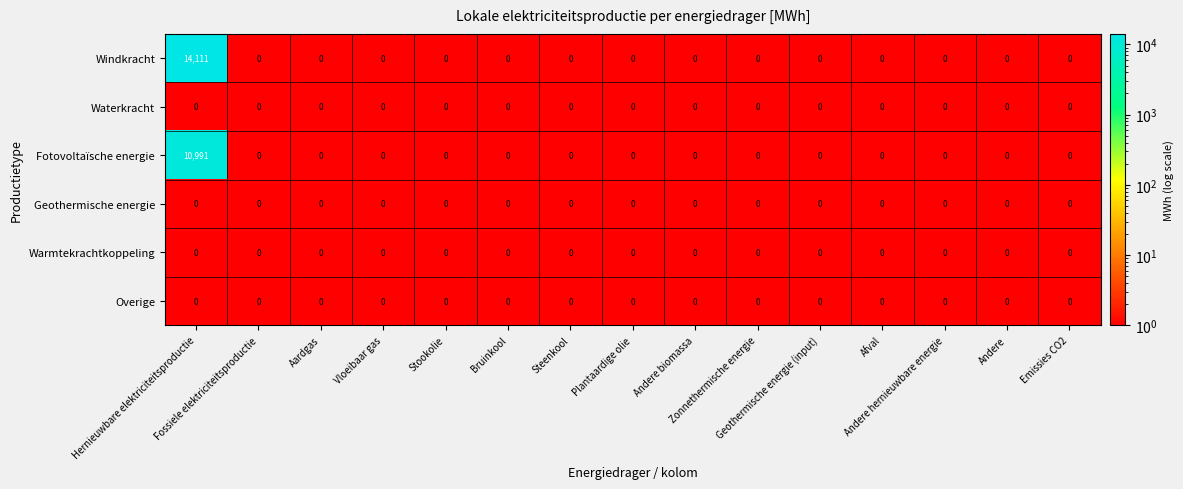

Which series has the widest spread of values?

Windkracht